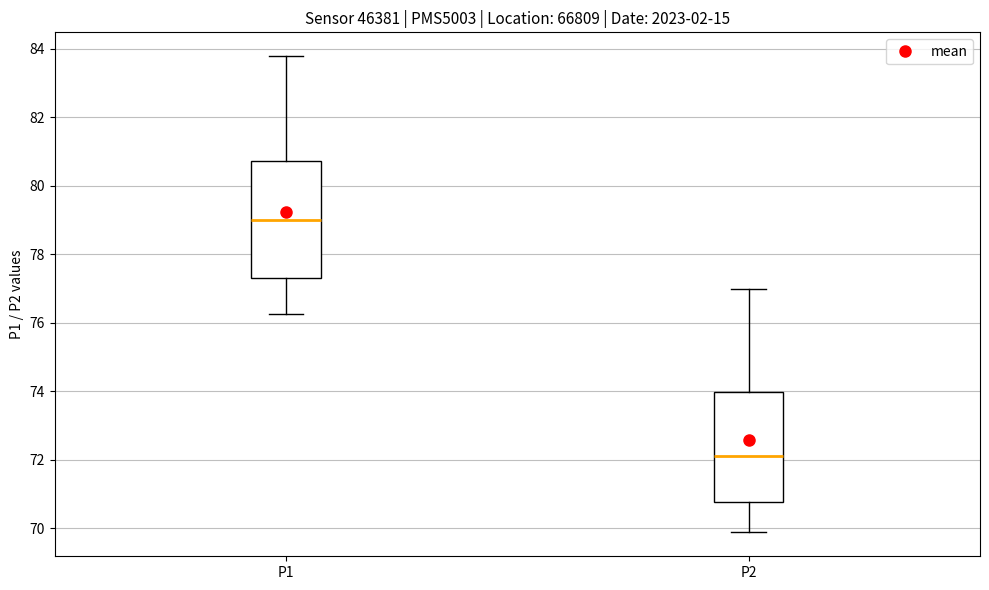

Where does the lower whisker of the box for P2 end on the y-axis? The values are not printed on the chart, so give them approximately, as read against the axis.

69.8